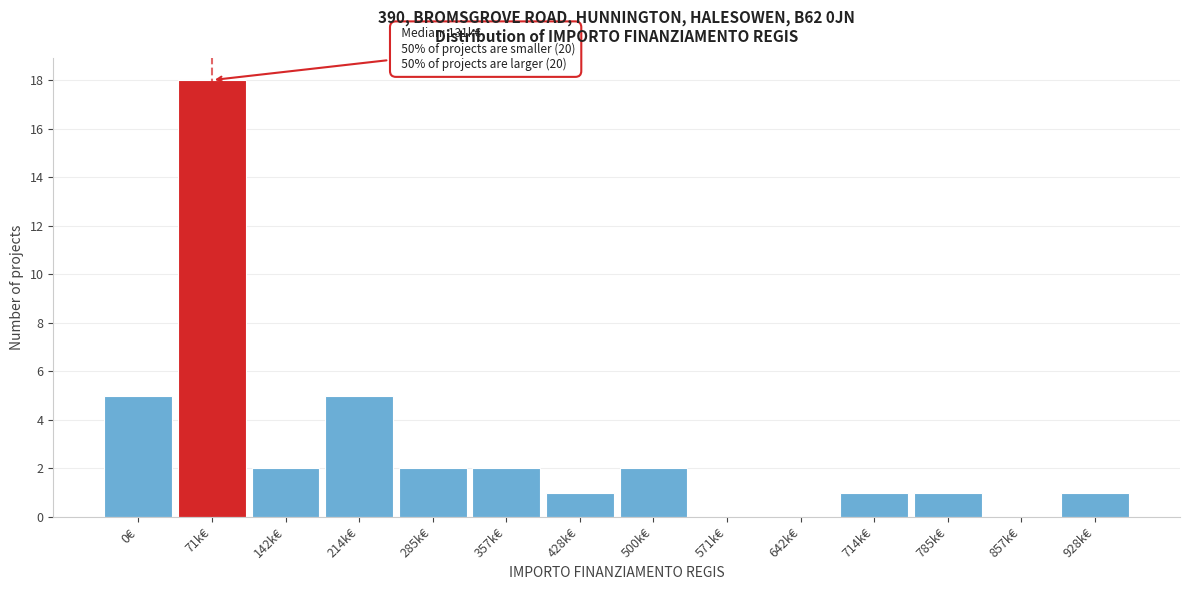

Reading left to right, what are all the values shown in this chart?

0€=5	71k€=18	142k€=2	214k€=5	285k€=2	357k€=2	428k€=1	500k€=2	571k€=0	642k€=0	714k€=1	785k€=1	857k€=0	928k€=1